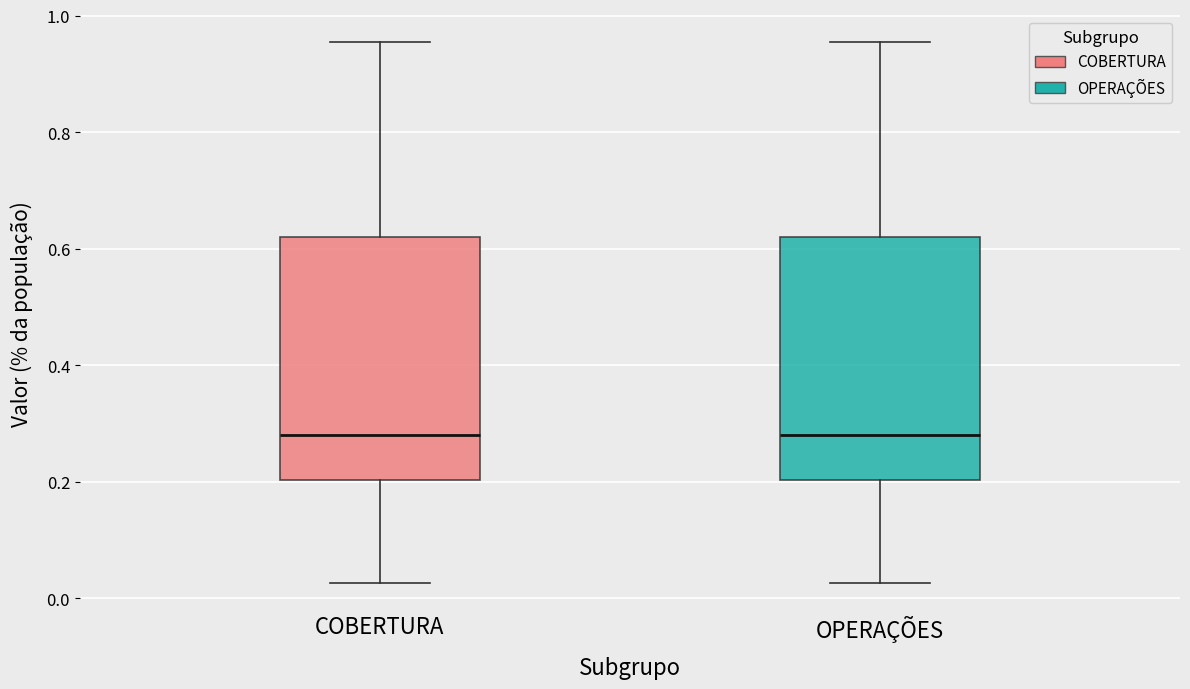

Where does the median line of the box for COBERTURA sit on the y-axis? The values are not printed on the chart, so give them approximately, as read against the axis.

0.28